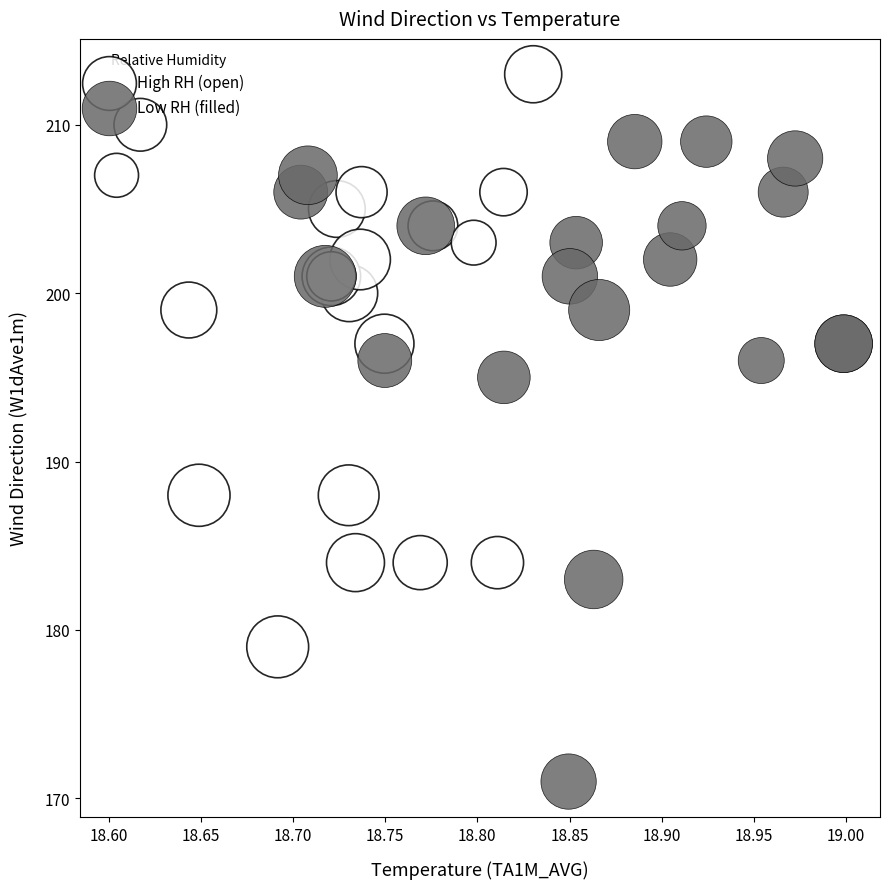

Which series reaches the minimum Y coordinate?

Low RH (filled)